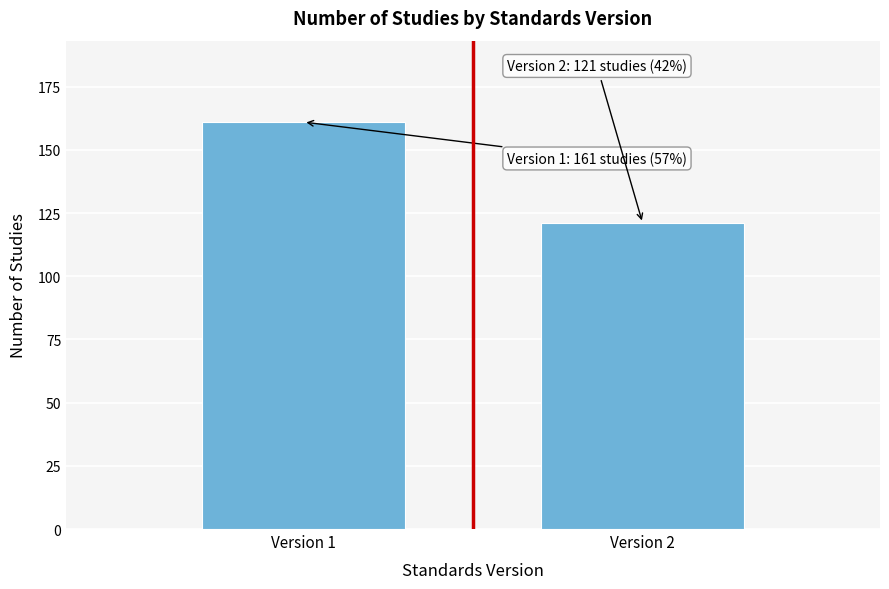

Reading left to right, what are all the values shown in this chart?

Version 1=161	Version 2=121